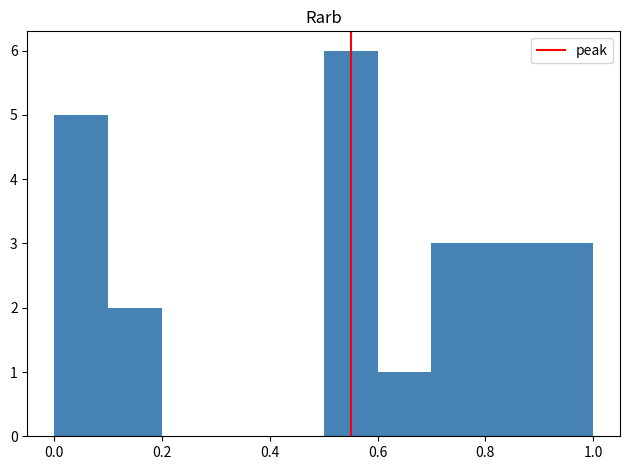

What is the height of the bar covering 0.1 to 0.2 on the x-axis? Neither the bar edges nor the heights are printed on the chart, so give them approximately, as read against the axes.

2